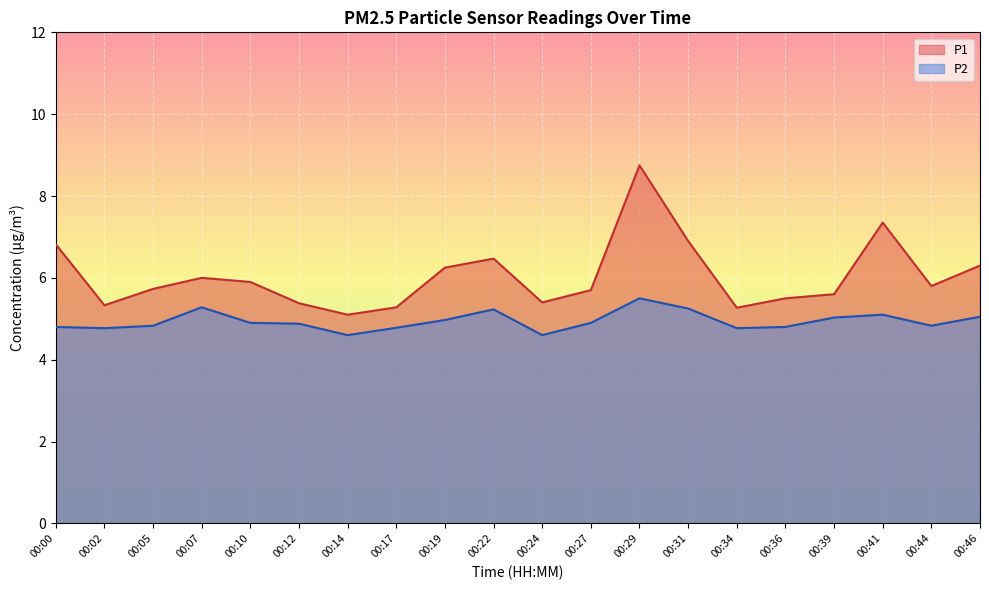

True or false: P1 and P2 cross at least once.

False